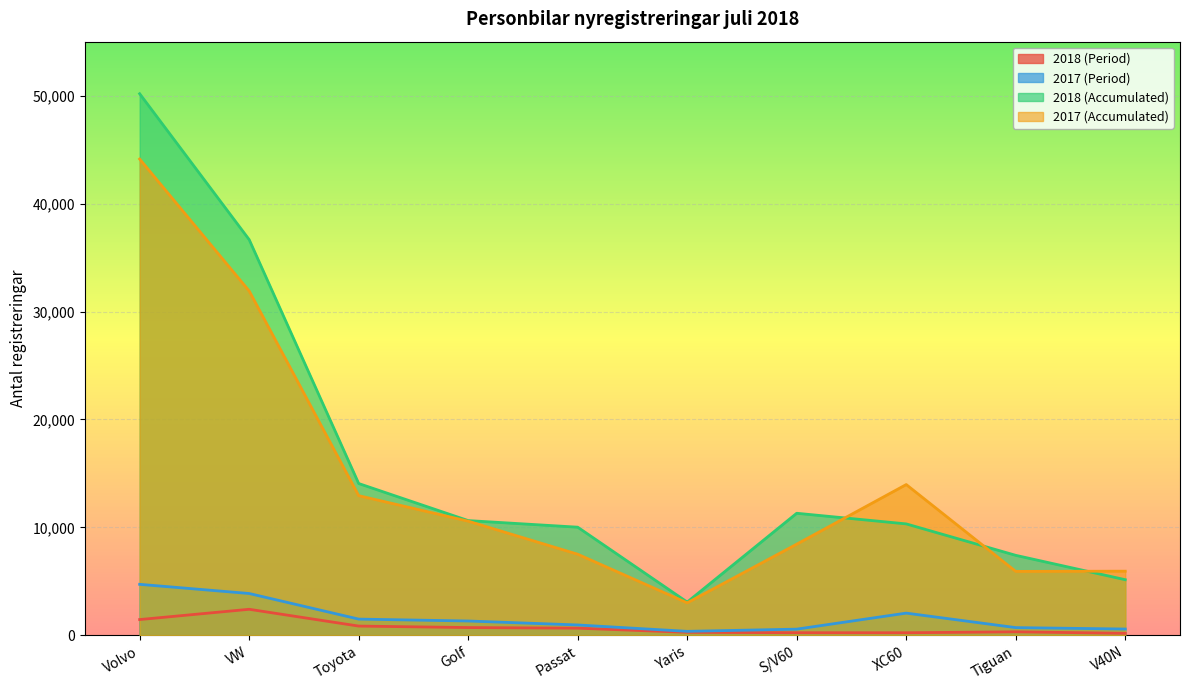

What is the average value of the 2017 (Accumulated) series?

14436